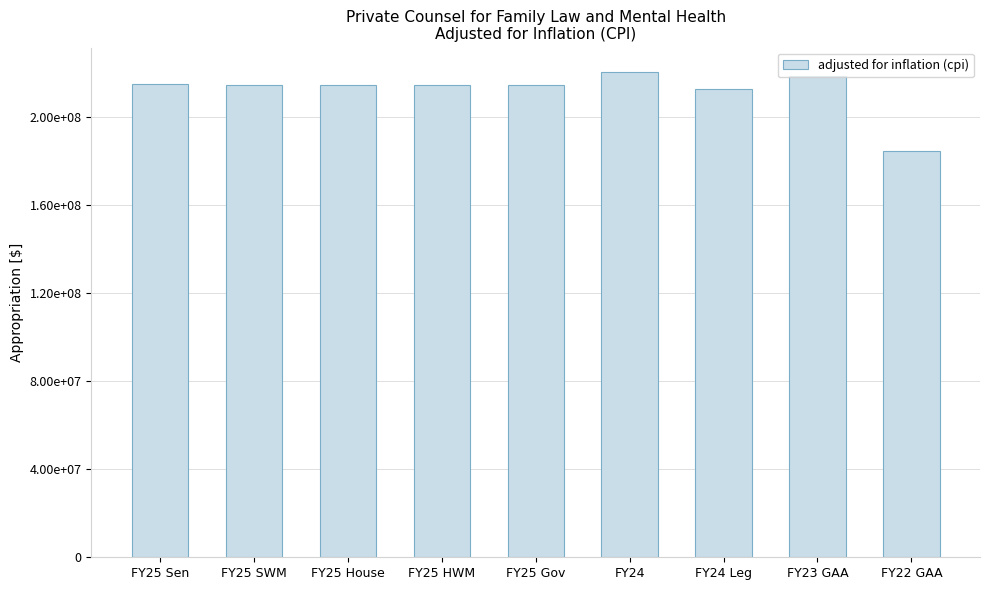

Approximately how many times larger is the value at FY25 HWM compared to FY25 SWM?

1.0